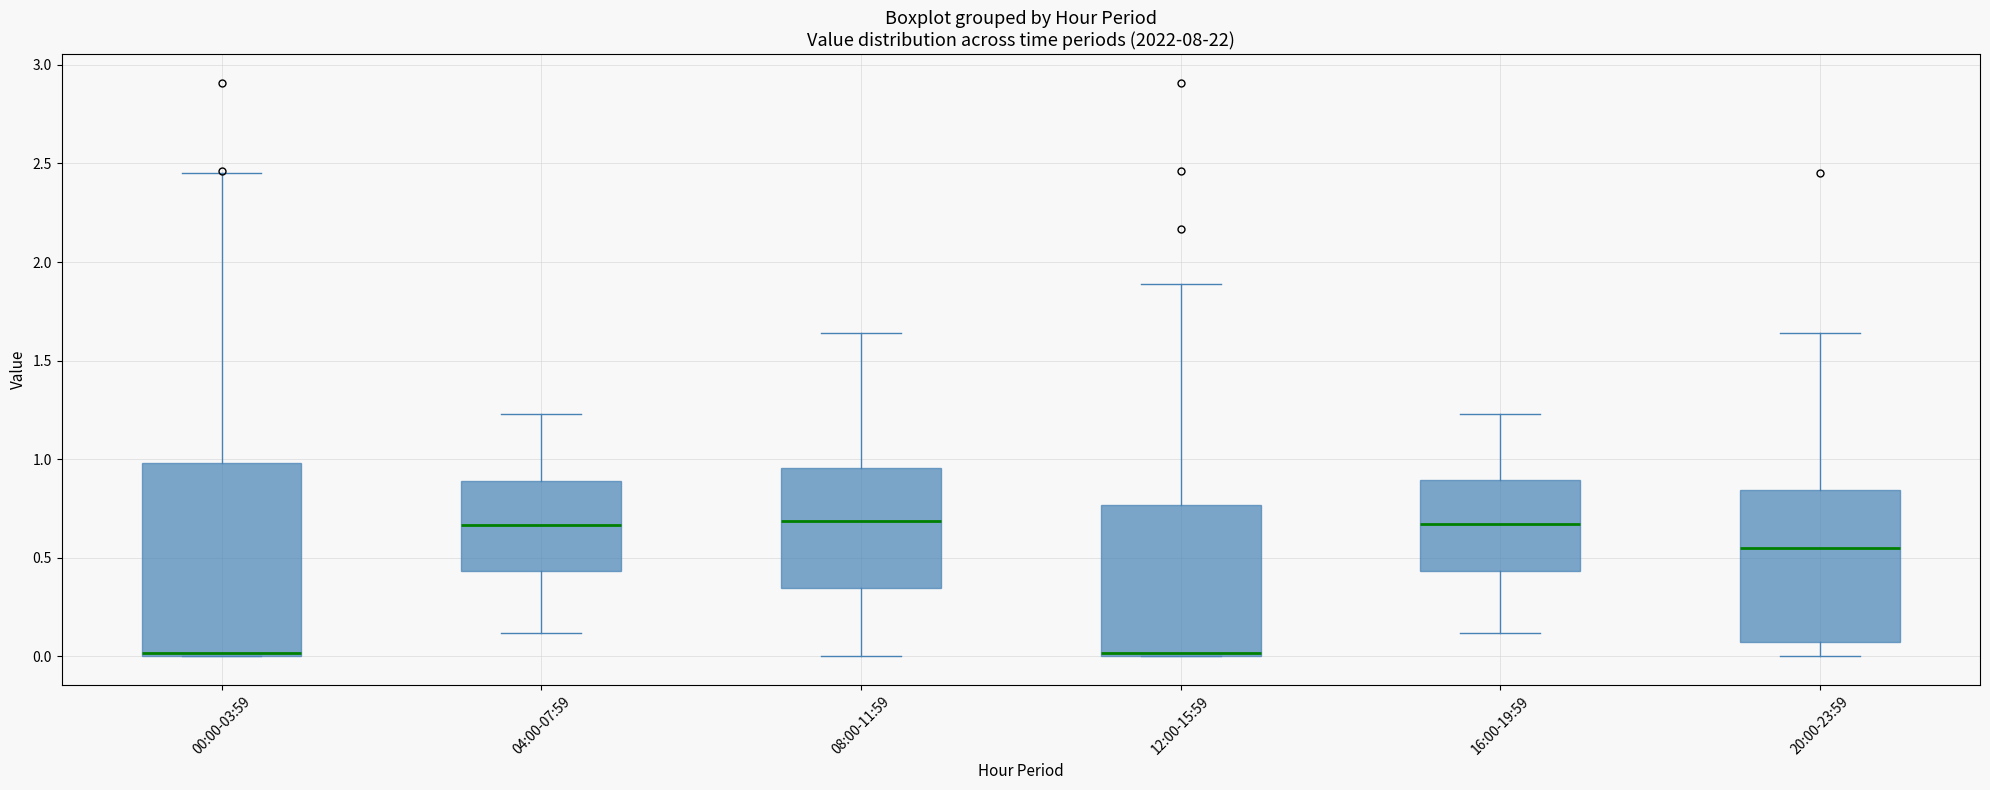

Reading left to right, transcribe this box plot: for each box, give where its median line is, the range the box spans, and where its two whiskers end, as read against the y-axis. The values are not printed on the chart, so give them approximately, as read against the axis.

00:00-03:59: median 0.00 (just above the box's lower edge), box 0.00 to 1.00, whiskers 0.00 to 2.45
04:00-07:59: median 0.65, box 0.45 to 0.90, whiskers 0.10 to 1.25
08:00-11:59: median 0.70, box 0.35 to 0.95, whiskers 0.00 to 1.65
12:00-15:59: median 0.00 (just above the box's lower edge), box 0.00 to 0.75, whiskers 0.00 to 1.90
16:00-19:59: median 0.65, box 0.45 to 0.90, whiskers 0.10 to 1.25
20:00-23:59: median 0.55, box 0.05 to 0.85, whiskers 0.00 to 1.65